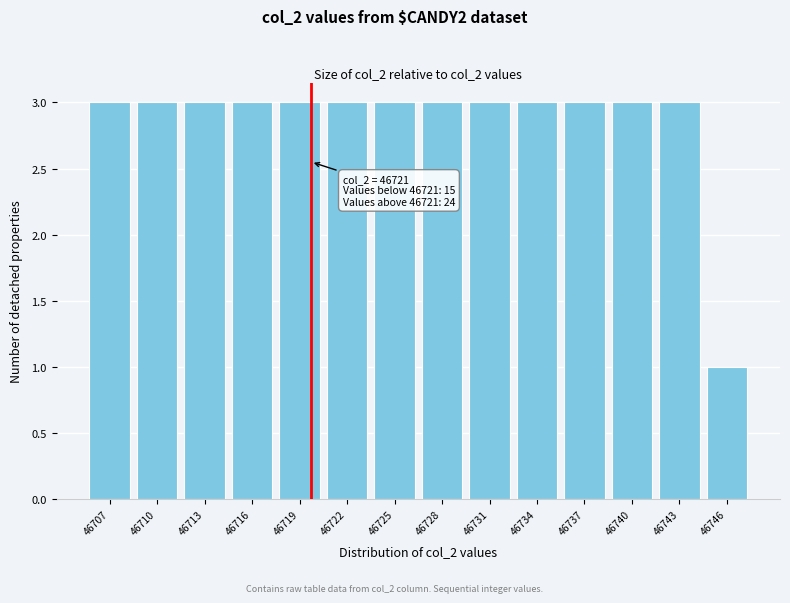

Reading right to left, what are all the values shown in this chart?

46746=1	46743=3	46740=3	46737=3	46734=3	46731=3	46728=3	46725=3	46722=3	46719=3	46716=3	46713=3	46710=3	46707=3